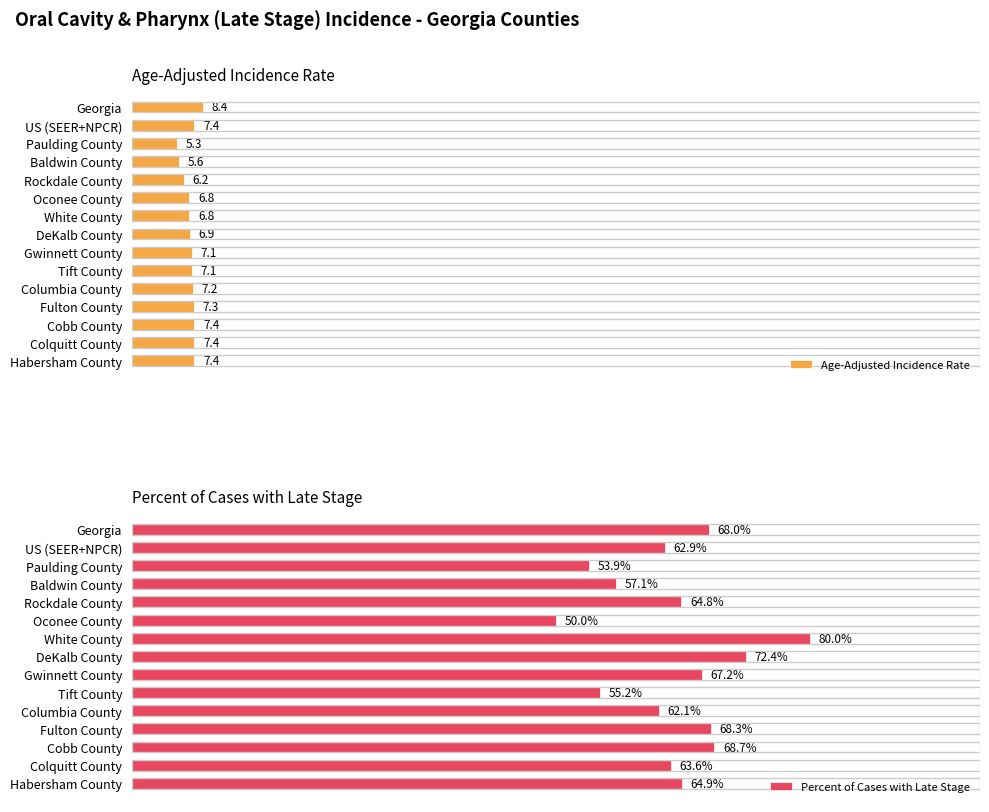

At how many categories does at least one series exceed 68?

4